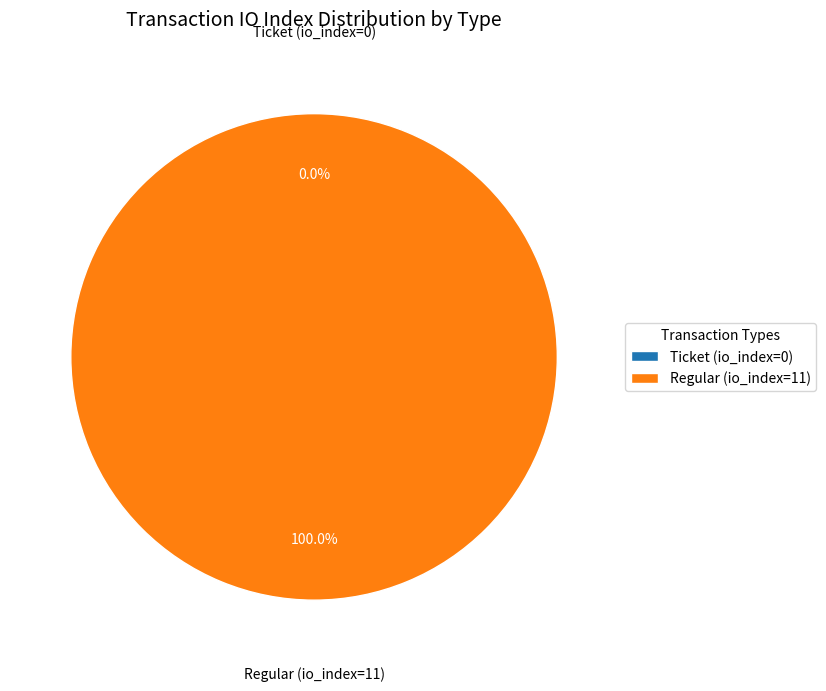

What is the majority slice?

Regular (io_index=11)